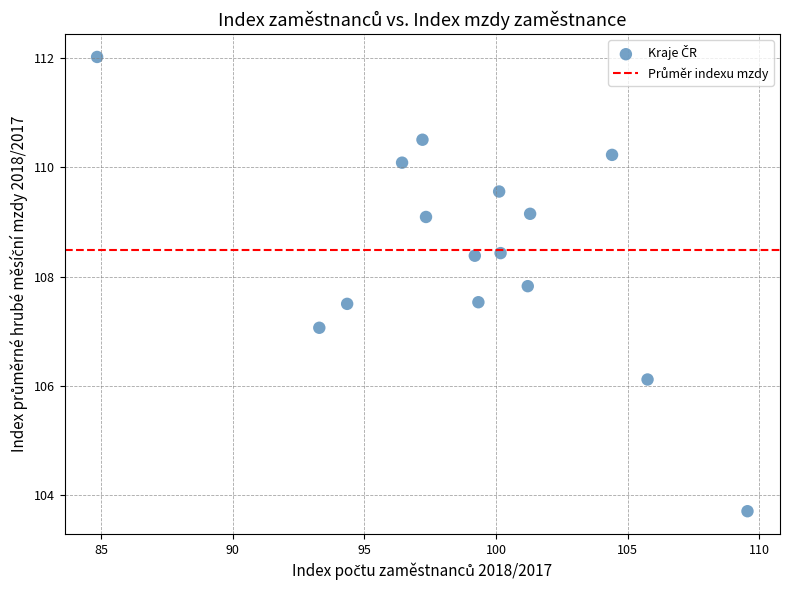

What is the range of X values (max minus min)?

24.7